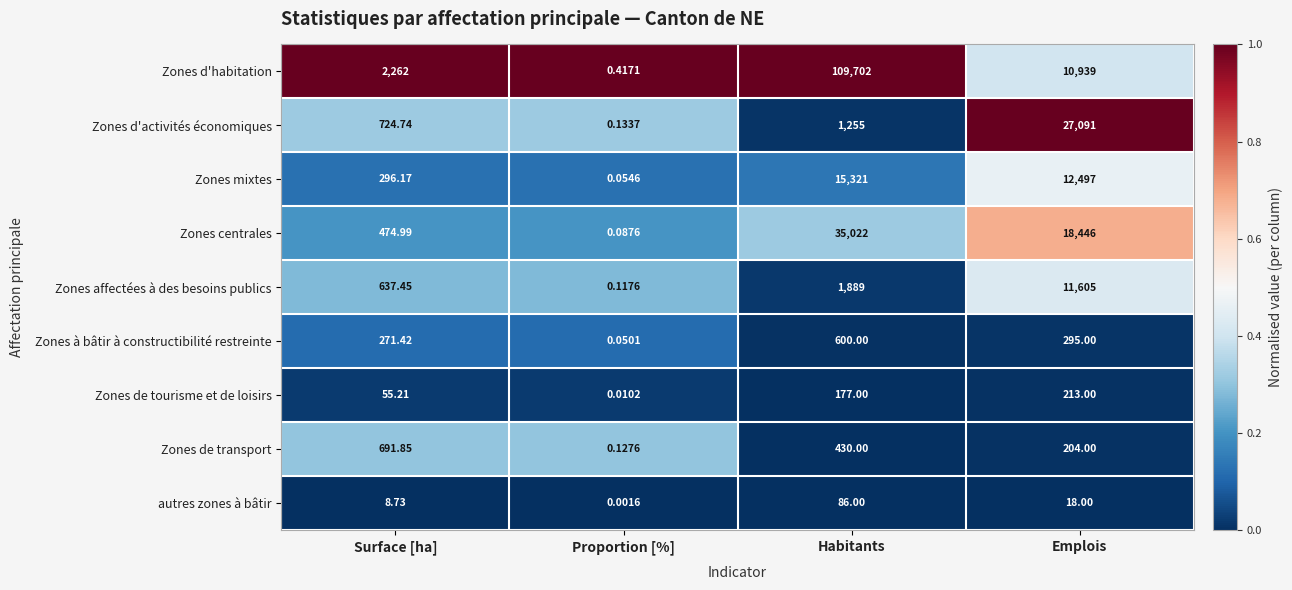

At how many categories does at least one series exceed 0?

4